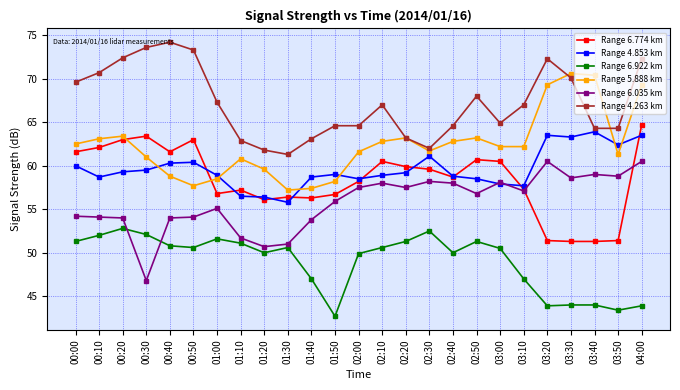

The Range 4.263 km series shows 44.5 at 02:40. True or false?

False